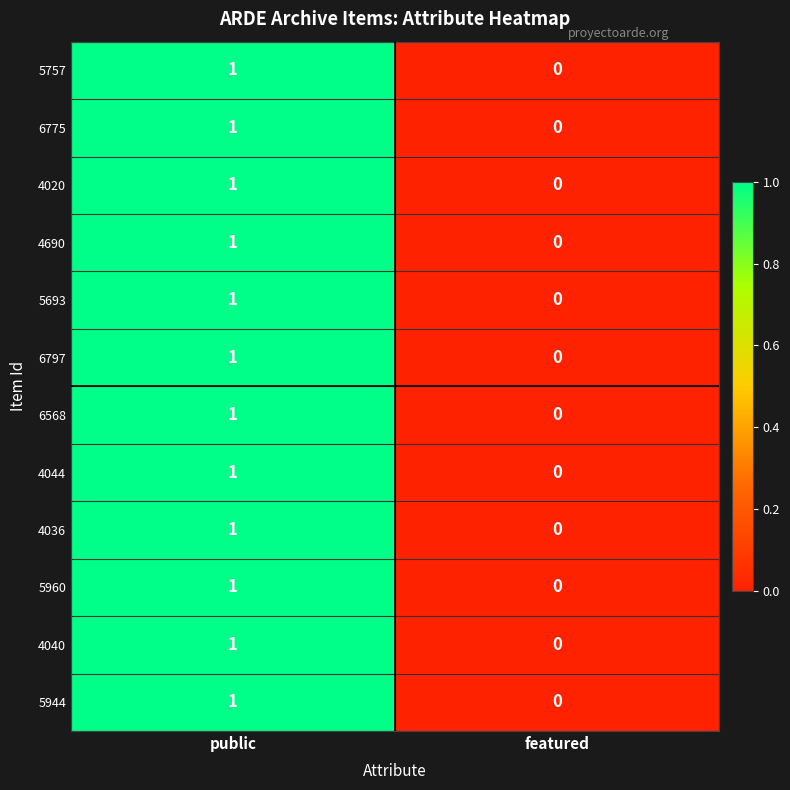

What is the total value across all series at public?

12